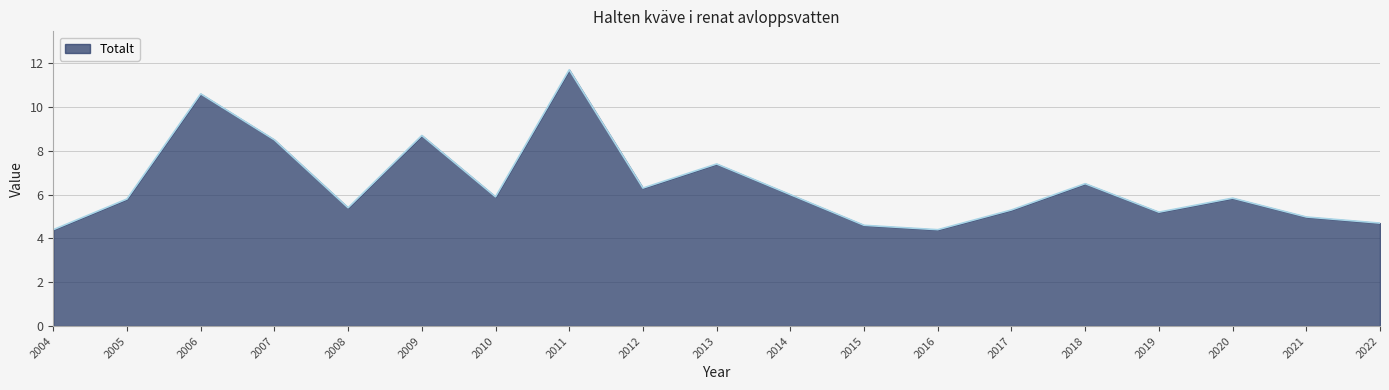

Is it true that the value at 2012 is 6.3?

True